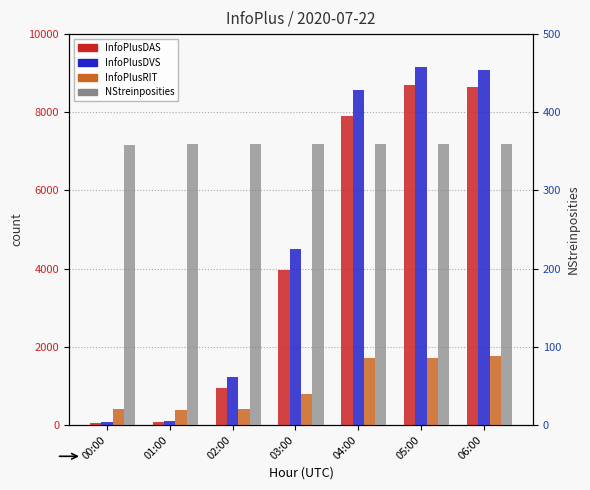

What is the minimum value for InfoPlusDAS?

55